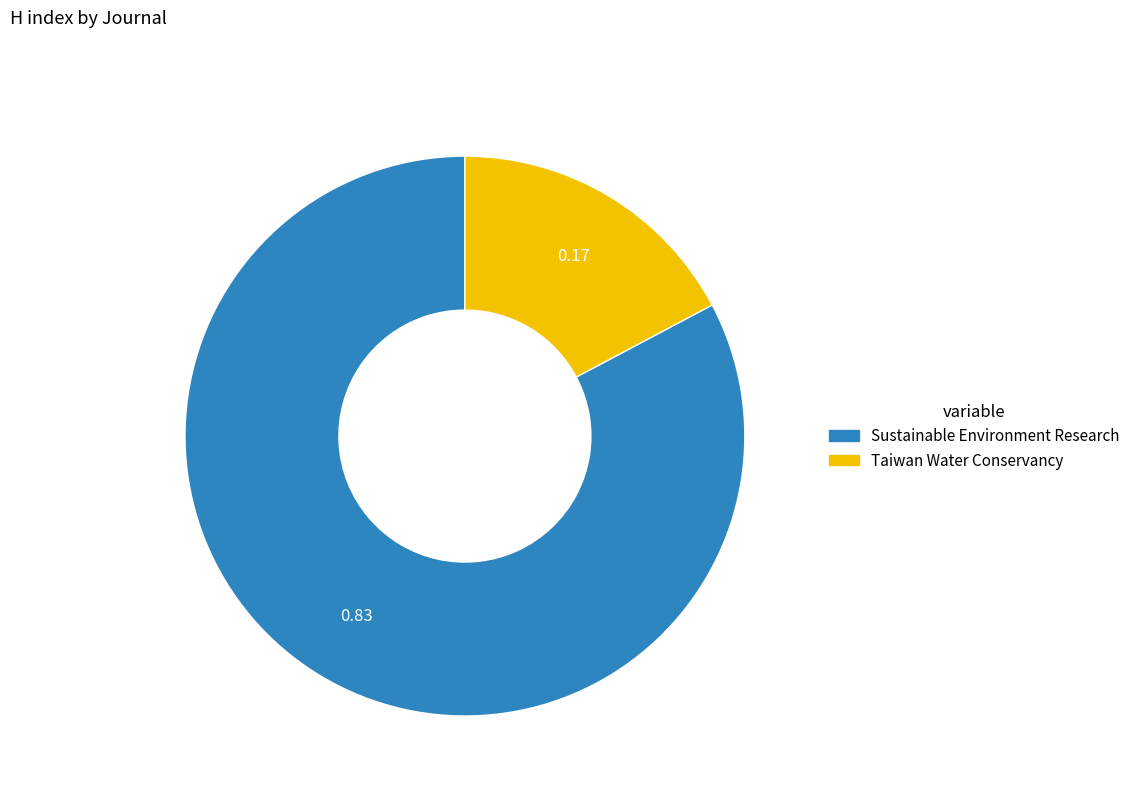

What is the largest slice in the pie chart?

Sustainable Environment Research